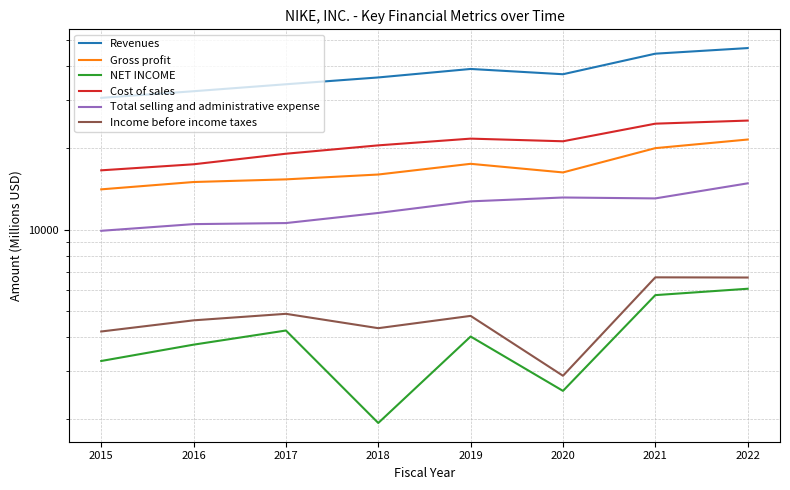

The NET INCOME series shows 3760 at 2016. True or false?

True